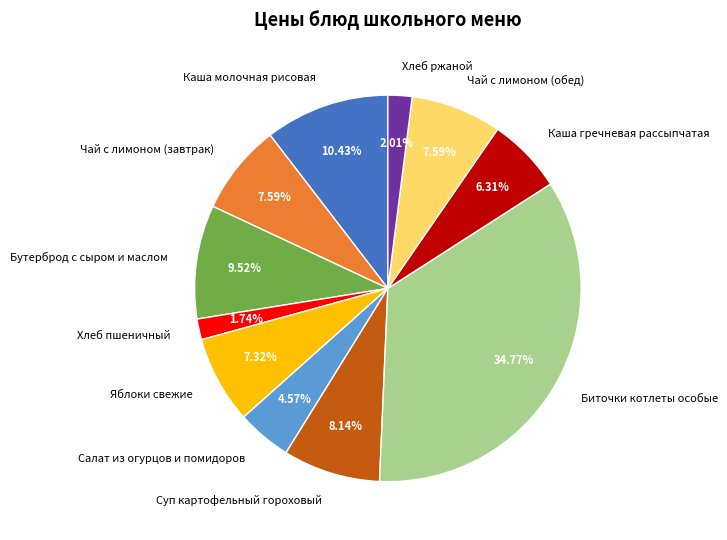

To the nearest percent, what is the average slice percentage?

9%